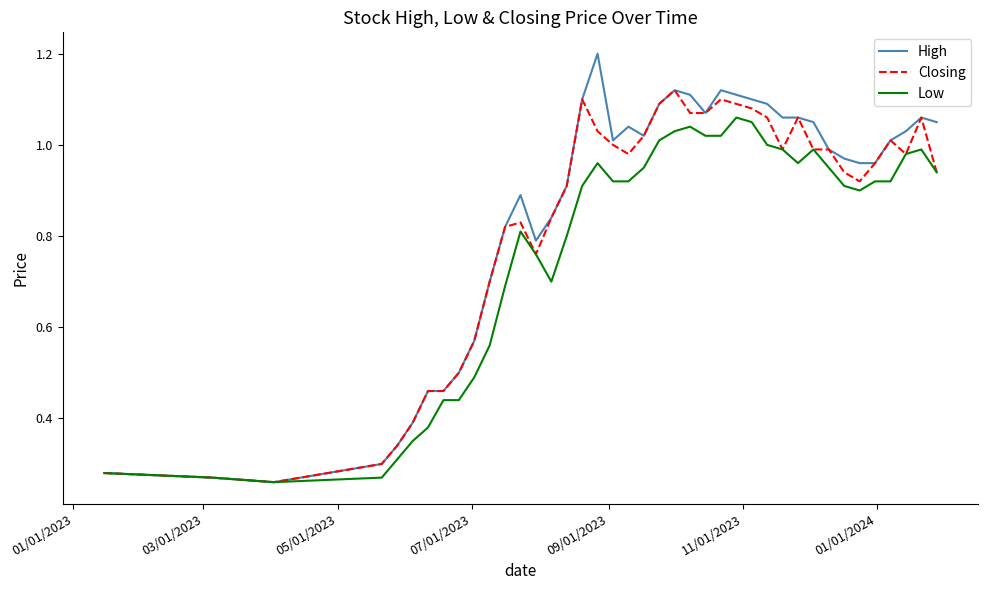

Rank the series by their maximum value, from highest to lowest.

High, Closing, Low